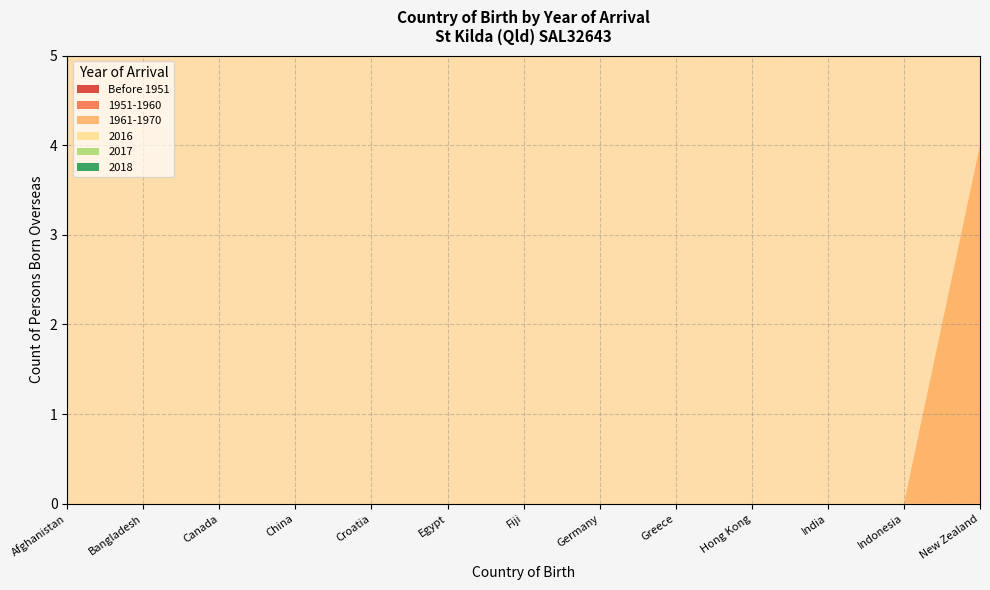

Reading right to left, list all the values displayed in this chart.

Before 1951: New Zealand=0	Indonesia=0	India=0	Hong Kong=0	Greece=0	Germany=0	Fiji=0	Egypt=0	Croatia=0	China=0	Canada=0	Bangladesh=0	Afghanistan=0
1951-1960: New Zealand=0	Indonesia=0	India=0	Hong Kong=0	Greece=0	Germany=0	Fiji=0	Egypt=0	Croatia=0	China=0	Canada=0	Bangladesh=0	Afghanistan=0
1961-1970: New Zealand=4	Indonesia=0	India=0	Hong Kong=0	Greece=0	Germany=0	Fiji=0	Egypt=0	Croatia=0	China=0	Canada=0	Bangladesh=0	Afghanistan=0
2016: New Zealand=0	Indonesia=0	India=0	Hong Kong=0	Greece=0	Germany=0	Fiji=0	Egypt=0	Croatia=0	China=0	Canada=0	Bangladesh=0	Afghanistan=0
2017: New Zealand=0	Indonesia=0	India=0	Hong Kong=0	Greece=0	Germany=0	Fiji=0	Egypt=0	Croatia=0	China=0	Canada=0	Bangladesh=0	Afghanistan=0
2018: New Zealand=0	Indonesia=0	India=0	Hong Kong=0	Greece=0	Germany=0	Fiji=0	Egypt=0	Croatia=0	China=0	Canada=0	Bangladesh=0	Afghanistan=0